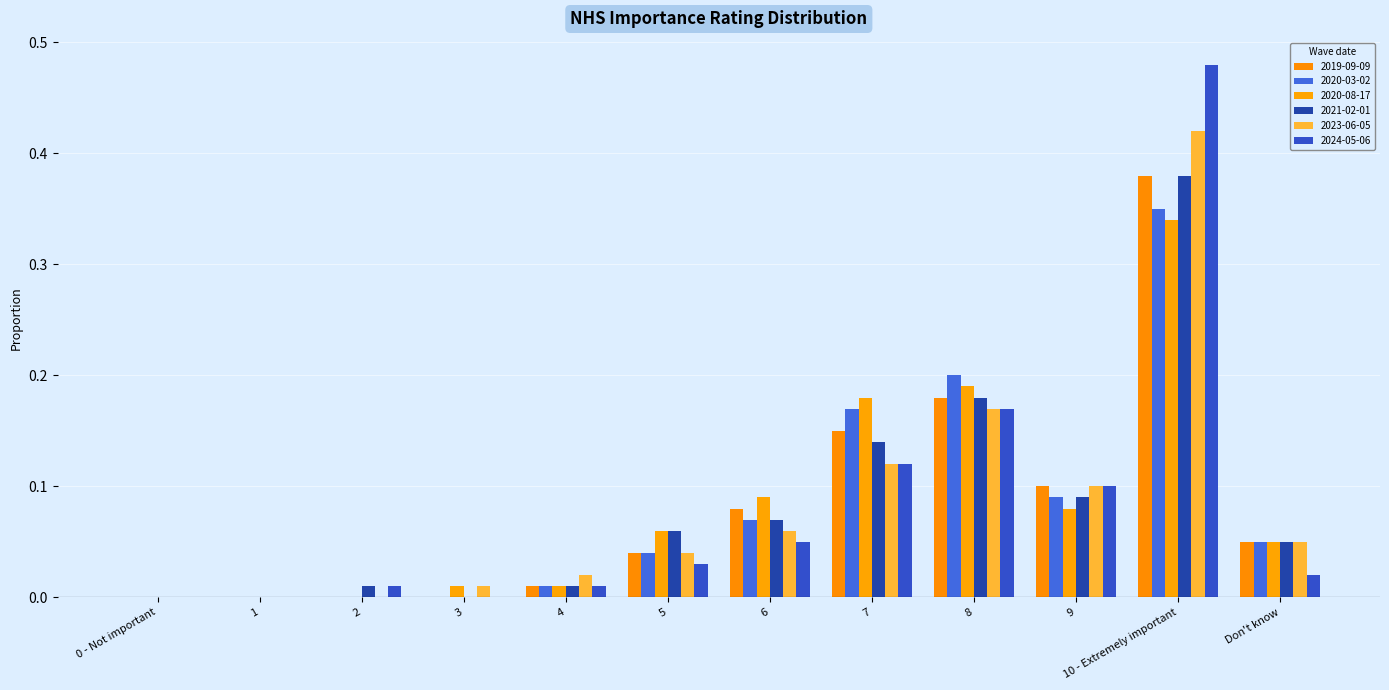

Is it true that 2023-06-05 equals 0.0 at 5?

True